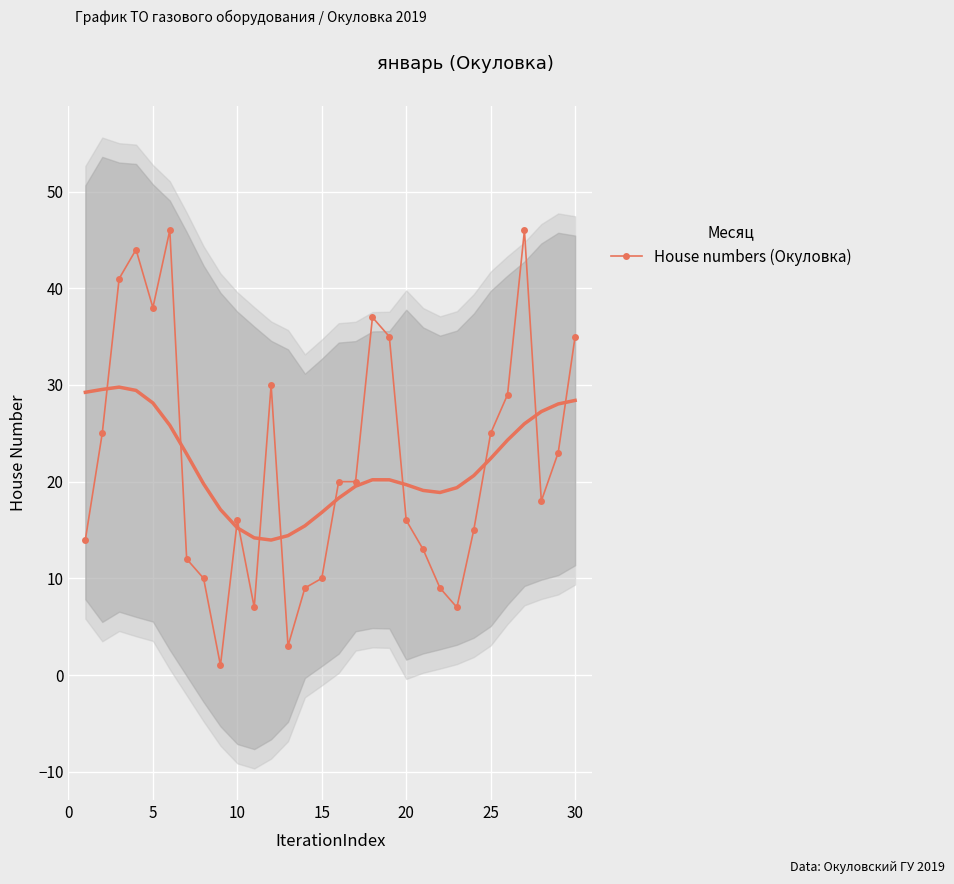

True or false: there are more than 0 points higher than both neighbors.

True